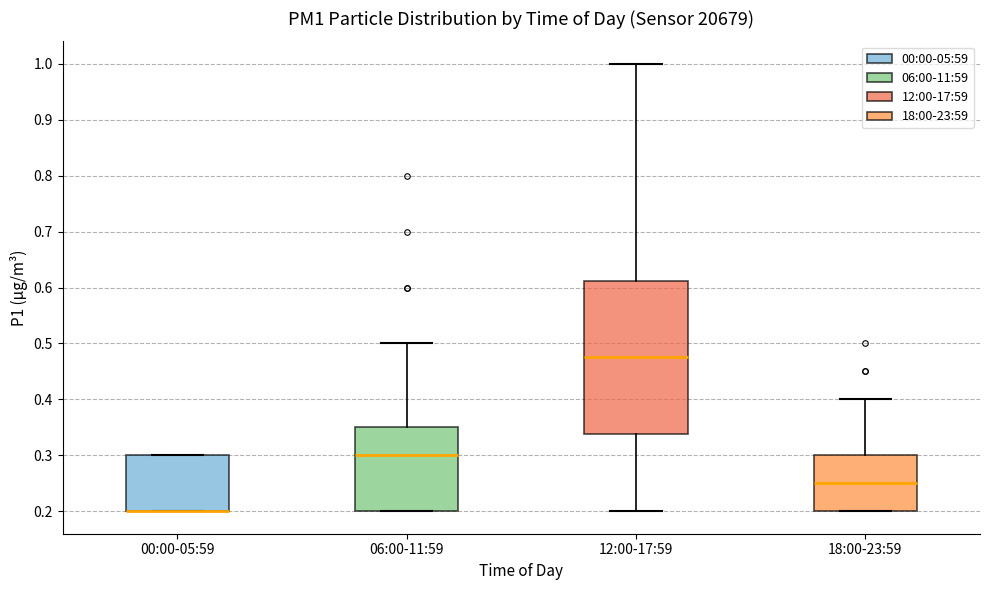

Reading left to right, transcribe this box plot: for each box, give where its median line is, the range the box spans, and where its two whiskers end, as read against the y-axis. The values are not printed on the chart, so give them approximately, as read against the axis.

00:00-05:59: median 0.20 (drawn on the box's lower edge), box 0.20 to 0.30, whiskers 0.20 to 0.30
06:00-11:59: median 0.30, box 0.20 to 0.35, whiskers 0.20 to 0.50
12:00-17:59: median 0.48, box 0.34 to 0.61, whiskers 0.20 to 1.00
18:00-23:59: median 0.25, box 0.20 to 0.30, whiskers 0.20 to 0.40